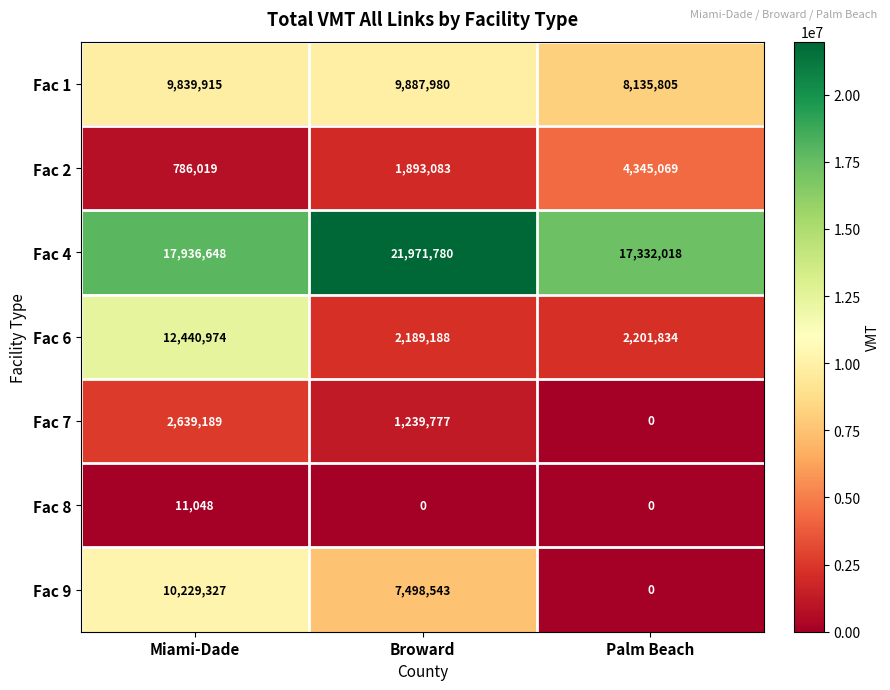

Rank the series by their maximum value, from lowest to highest.

Fac 8, Fac 7, Fac 2, Fac 1, Fac 9, Fac 6, Fac 4